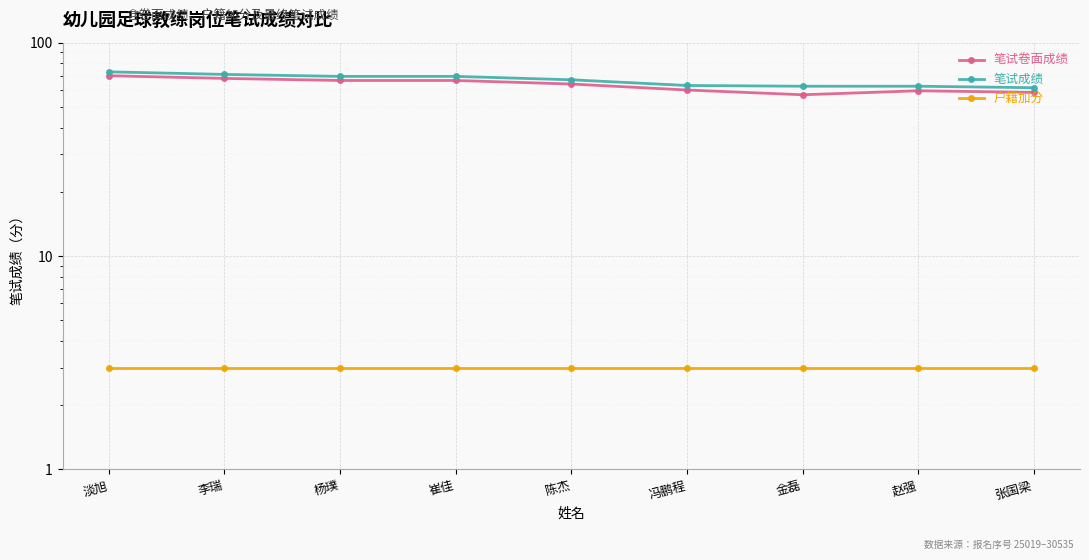

What is the smallest value displayed?

3.0